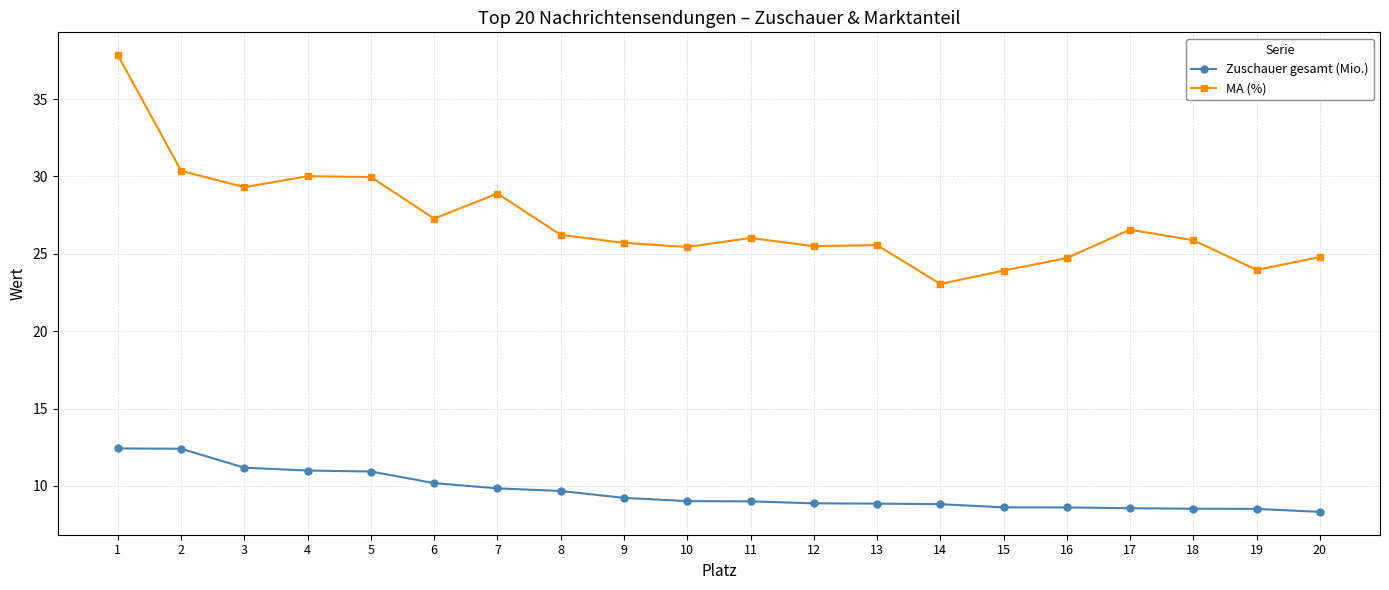

What value does the MA (%) series have at 20?

24.8